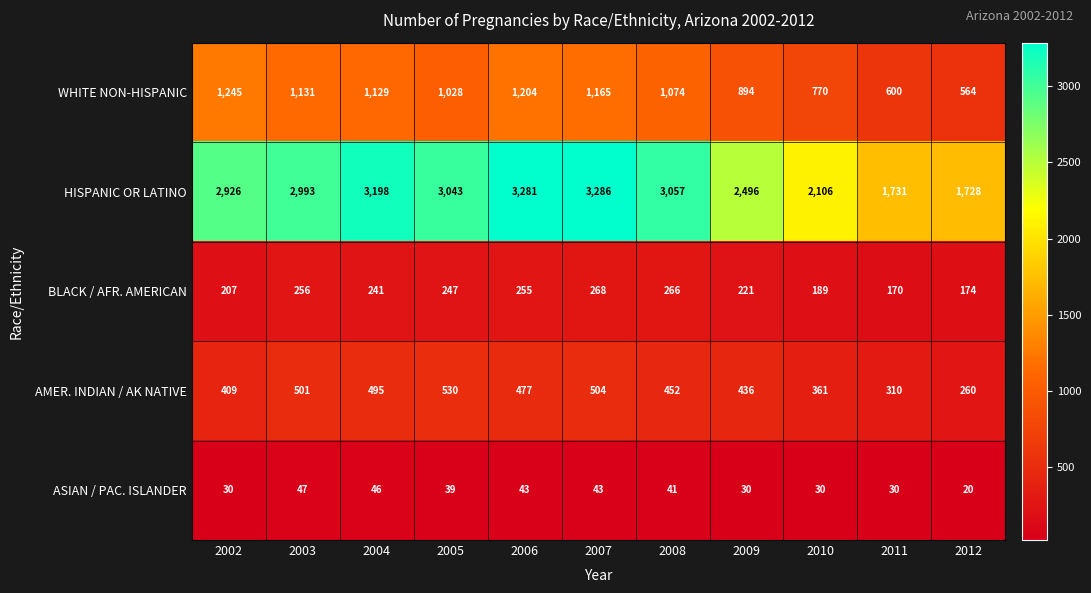

At how many categories does at least one series exceed 1295?

11